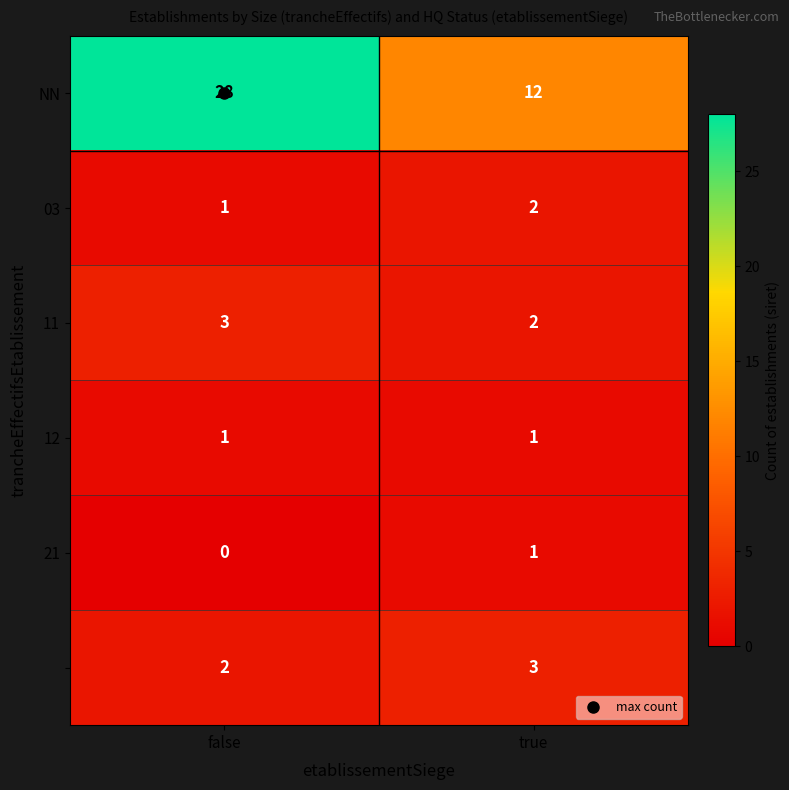

At how many categories does at least one series exceed 26?

1